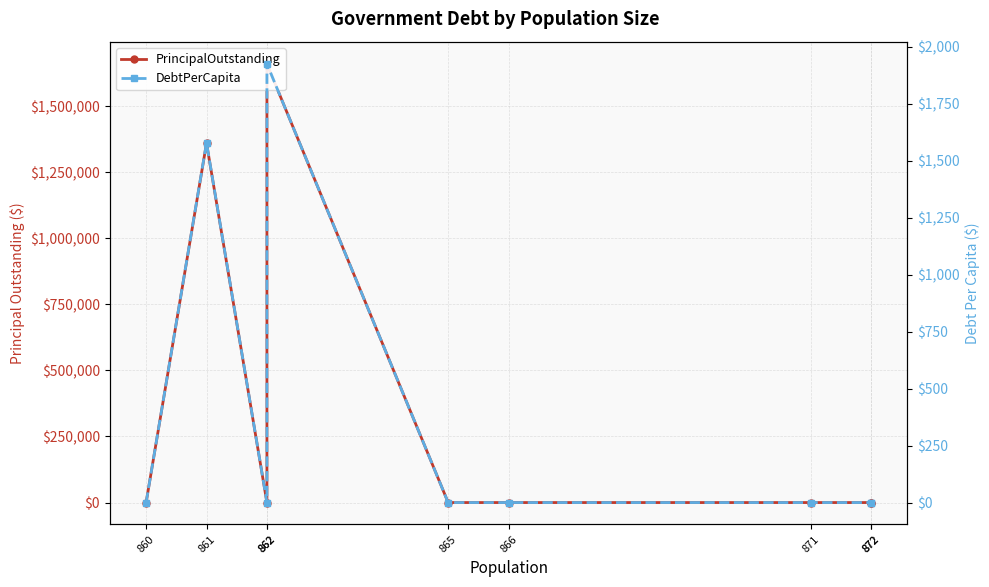

True or false: PrincipalOutstanding has more than 2 interior local peaks.

False